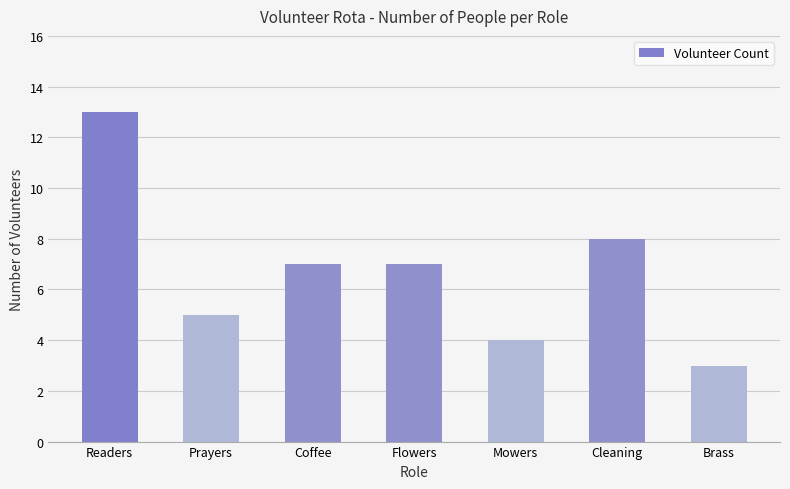

What is the label of the 4th bar from the right?

Flowers